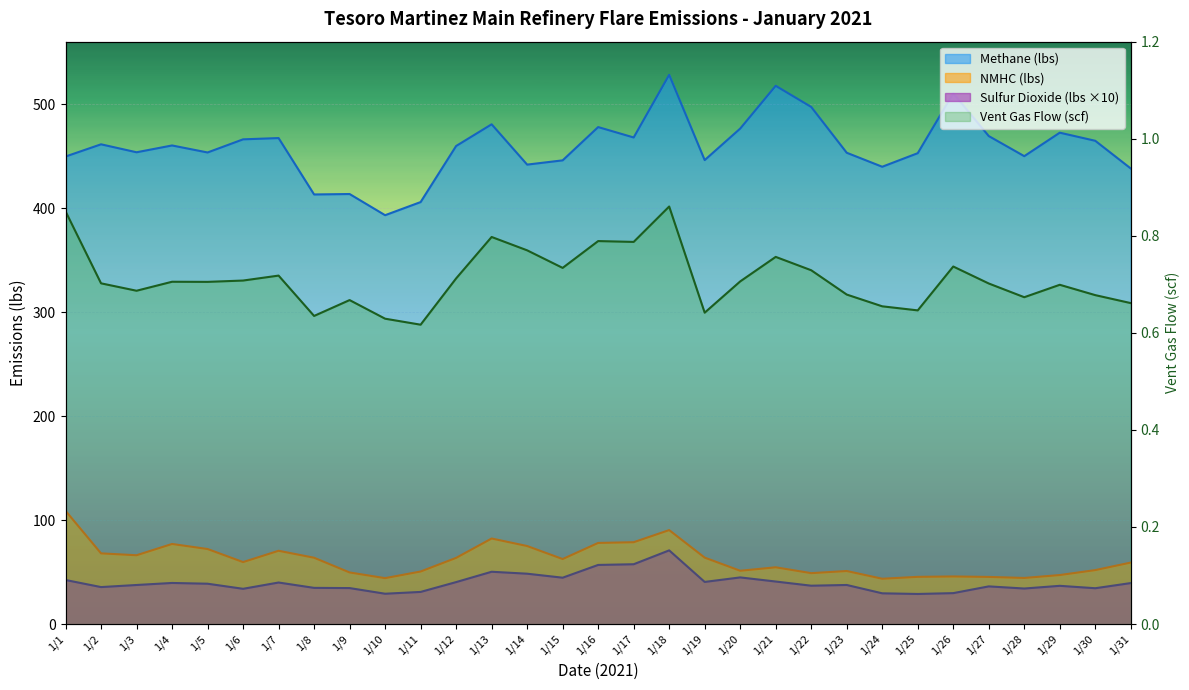

True or false: Methane (lbs) and NMHC (lbs) intersect in this chart.

False